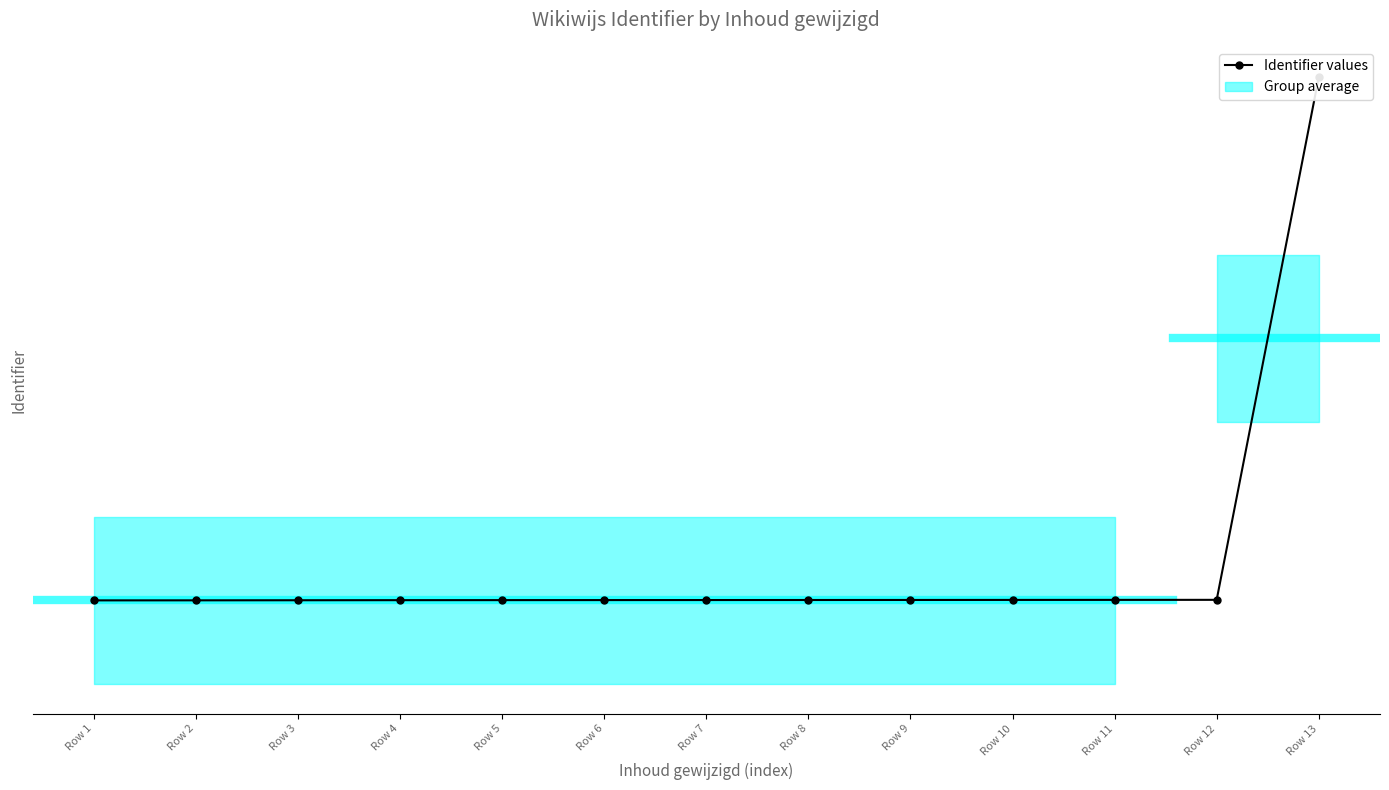

Reading left to right, transcribe all the data shown in this chart.

2465166	2465167	2465169	2465171	2465172	2465173	2465174	2465175	2465176	2465177	2465178	2465179	2477713